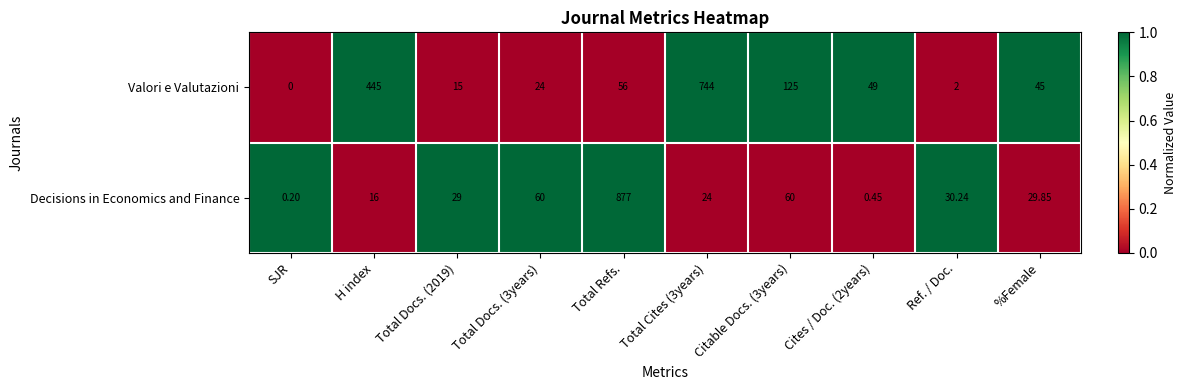

At which label is Valori e Valutazioni closest to 372?

H index